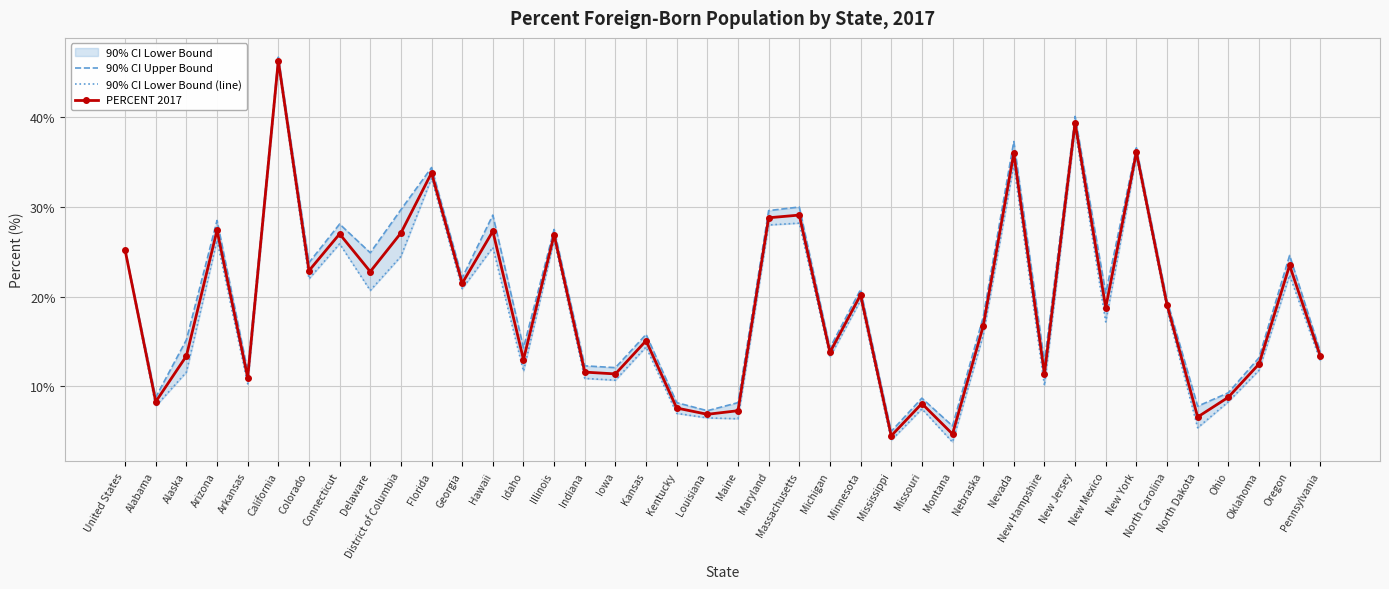

Reading left to right, list all the values displayed in this chart.

90% CI Upper Bound: United States=25.3	Alabama=8.8	Alaska=15.2	Arizona=28.5	Arkansas=11.7	California=46.7	Colorado=23.8	Connecticut=28.1	Delaware=24.9	District of Columbia=29.7	Florida=34.4	Georgia=22.1	Hawaii=29.1	Idaho=14.3	Illinois=27.5	Indiana=12.3	Iowa=12.1	Kansas=15.8	Kentucky=8.2	Louisiana=7.3	Maine=8.2	Maryland=29.6	Massachusetts=30.0	Michigan=14.3	Minnesota=20.8	Mississippi=5.0	Missouri=8.7	Montana=5.6	Nebraska=17.7	Nevada=37.3	New Hampshire=12.7	New Jersey=40.1	New Mexico=20.4	New York=36.6	North Carolina=19.6	North Dakota=7.8	Ohio=9.3	Oklahoma=13.2	Oregon=24.6	Pennsylvania=13.9
90% CI Lower Bound (line): United States=25.1	Alabama=7.8	Alaska=11.6	Arizona=26.3	Arkansas=10.3	California=45.9	Colorado=22.0	Connecticut=25.9	Delaware=20.7	District of Columbia=24.5	Florida=33.2	Georgia=20.9	Hawaii=25.5	Idaho=11.7	Illinois=26.3	Indiana=10.9	Iowa=10.7	Kansas=14.4	Kentucky=7.0	Louisiana=6.5	Maine=6.4	Maryland=28.0	Massachusetts=28.2	Michigan=13.3	Minnesota=19.6	Mississippi=4.0	Missouri=7.5	Montana=3.8	Nebraska=15.7	Nevada=34.7	New Hampshire=10.1	New Jersey=38.7	New Mexico=17.2	New York=35.6	North Carolina=18.6	North Dakota=5.4	Ohio=8.3	Oklahoma=11.8	Oregon=22.4	Pennsylvania=12.9
PERCENT 2017: United States=25.2	Alabama=8.3	Alaska=13.4	Arizona=27.4	Arkansas=11.0	California=46.3	Colorado=22.9	Connecticut=27.0	Delaware=22.8	District of Columbia=27.1	Florida=33.8	Georgia=21.5	Hawaii=27.3	Idaho=13.0	Illinois=26.9	Indiana=11.6	Iowa=11.4	Kansas=15.1	Kentucky=7.6	Louisiana=6.9	Maine=7.3	Maryland=28.8	Massachusetts=29.1	Michigan=13.8	Minnesota=20.2	Mississippi=4.5	Missouri=8.1	Montana=4.7	Nebraska=16.7	Nevada=36.0	New Hampshire=11.4	New Jersey=39.4	New Mexico=18.8	New York=36.1	North Carolina=19.1	North Dakota=6.6	Ohio=8.8	Oklahoma=12.5	Oregon=23.5	Pennsylvania=13.4